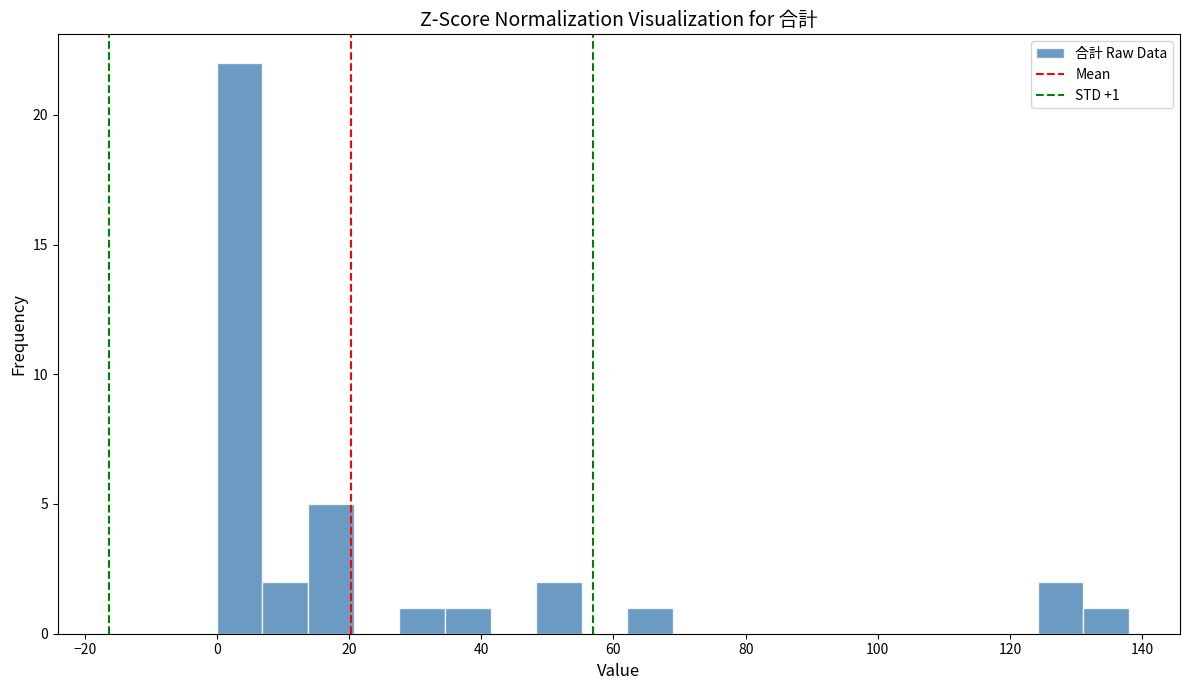

Around what value on the x-axis is the tallest bar? Give the approximate position of its centre, as read against the axis.

4